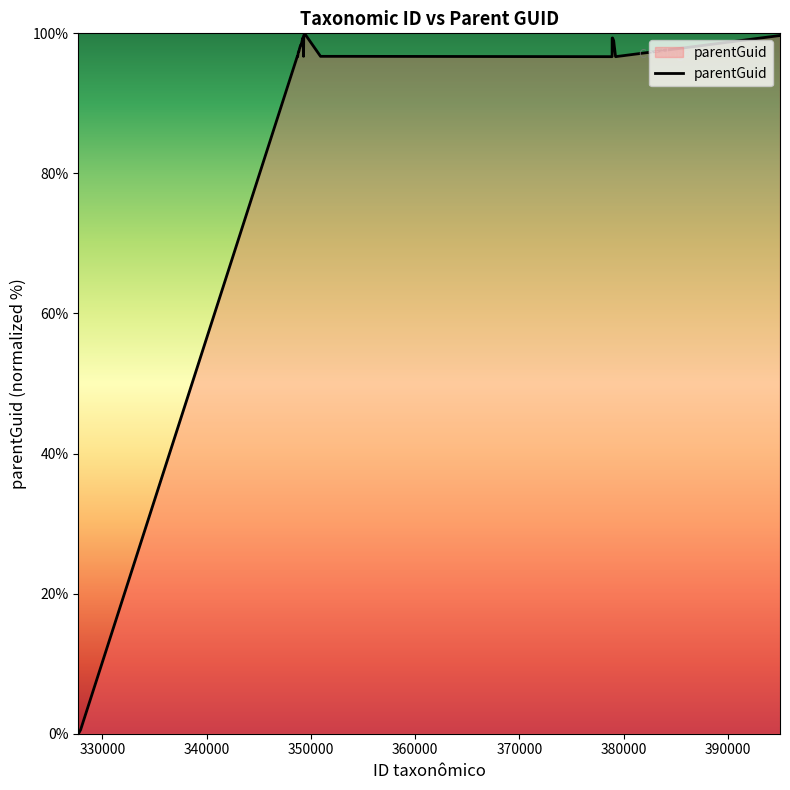

What is the maximum value shown in the chart?

100.0